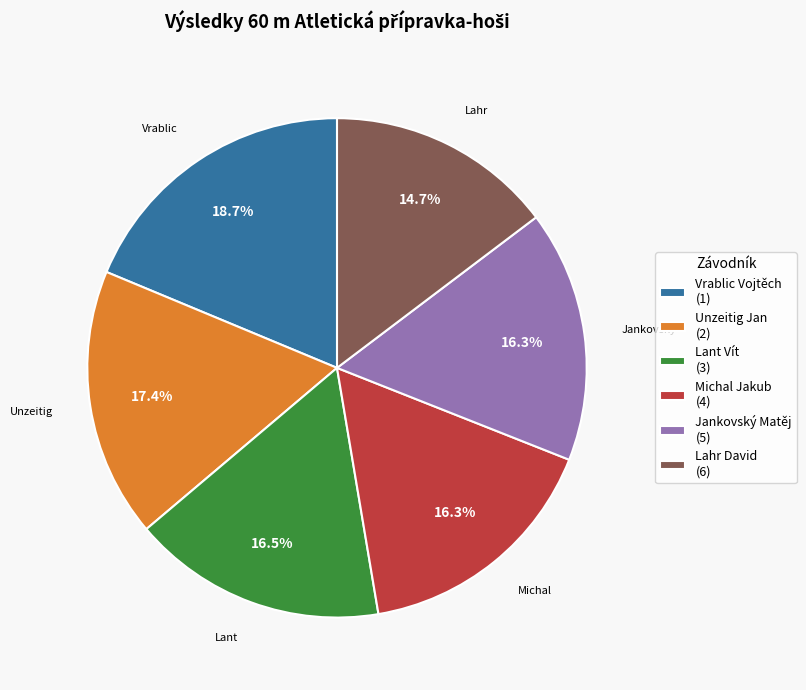

True or false: Unzeitig Jan accounts for 5% of the total.

False